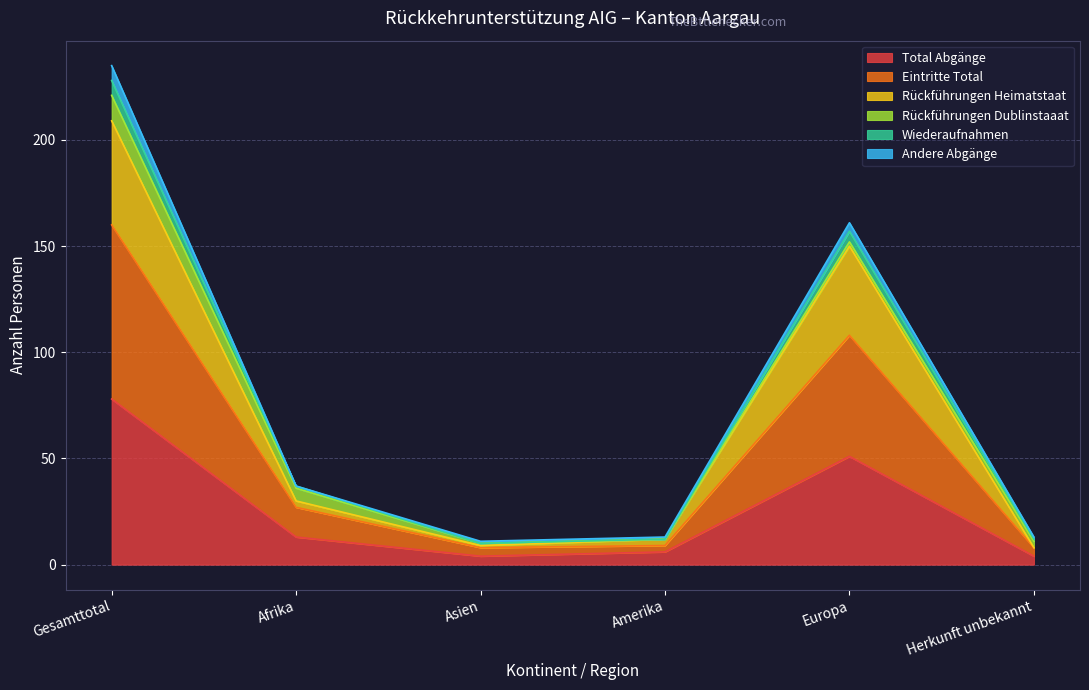

What is the minimum value shown in the chart?

4